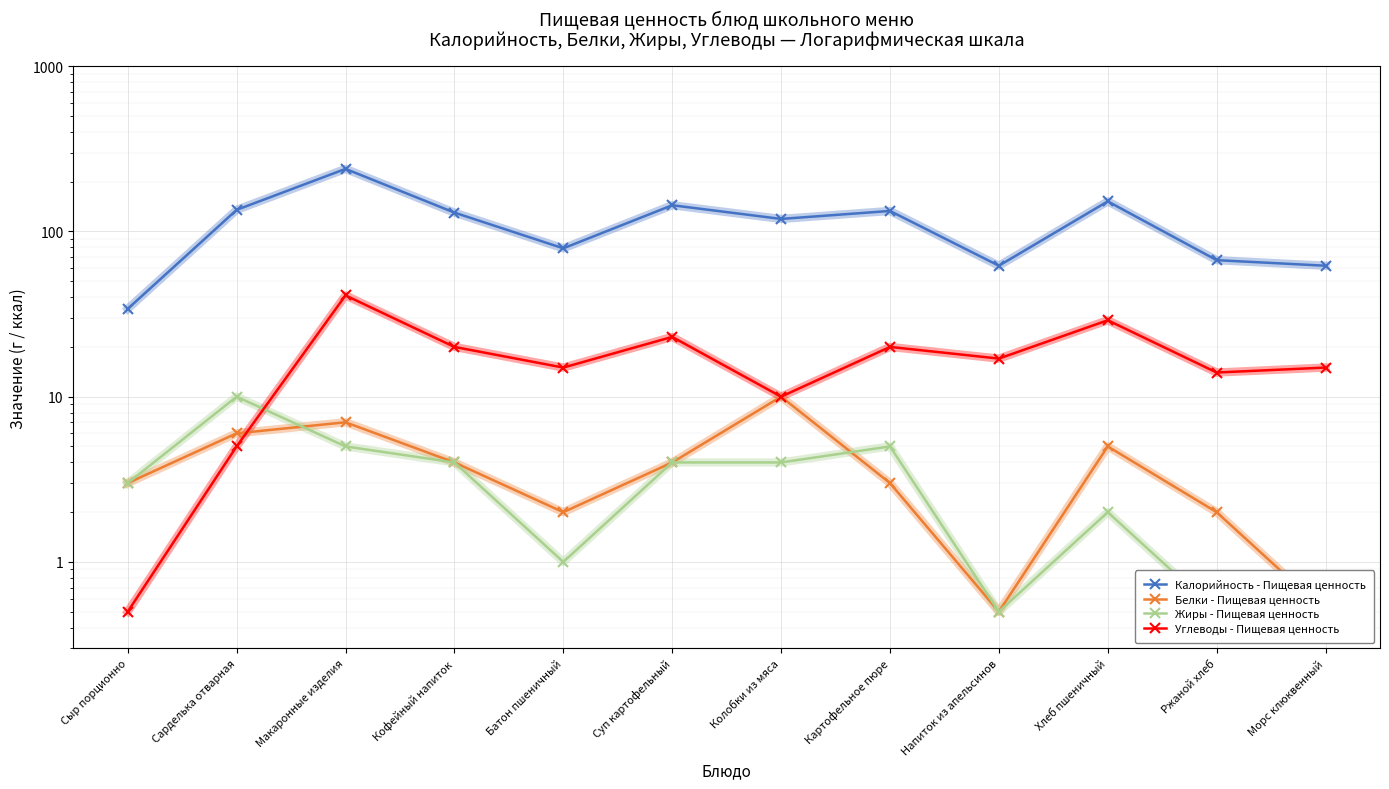

Read the Жиры - Пищевая ценность value at Картофельное пюре.

5.0